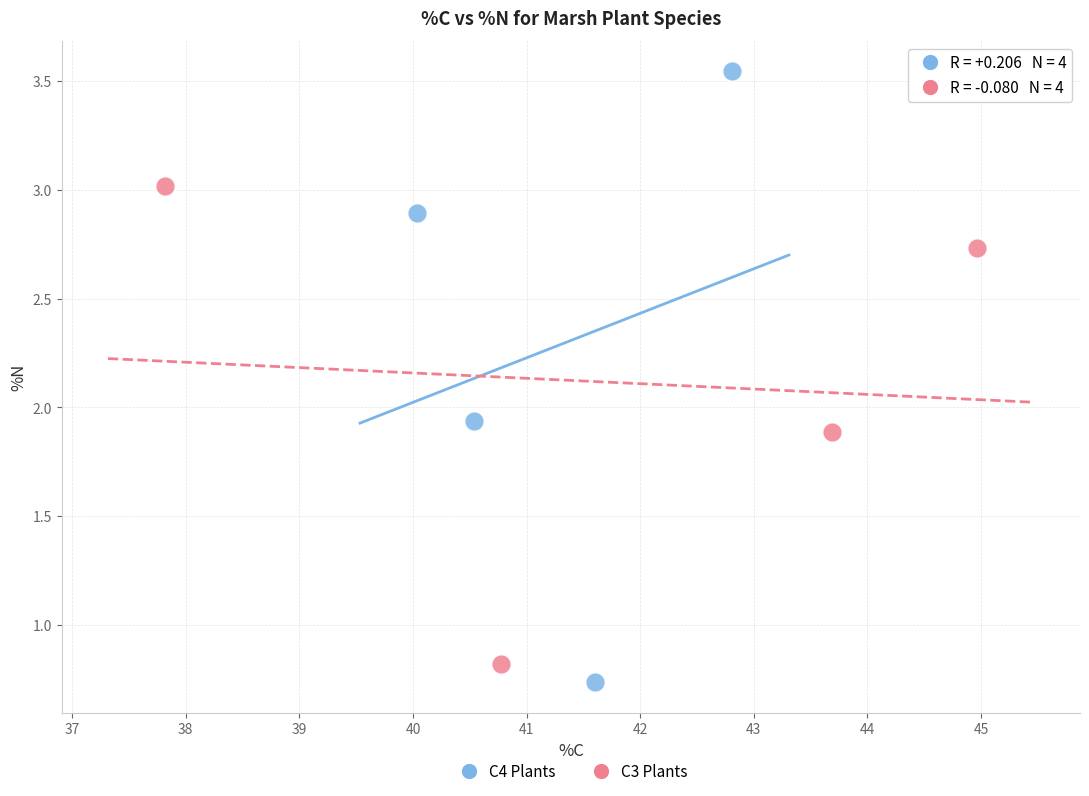

Which series contains the lowest Y value?

C4 Plants